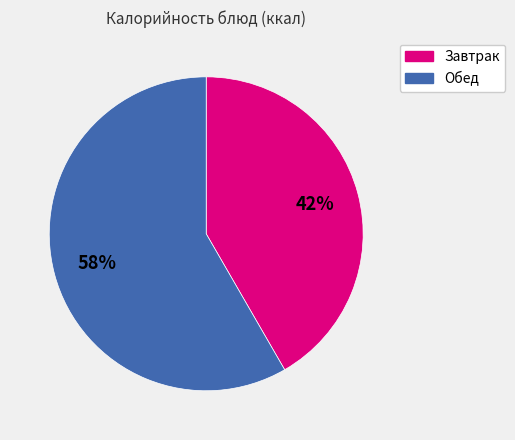

To the nearest percent, what is the average slice percentage?

50%